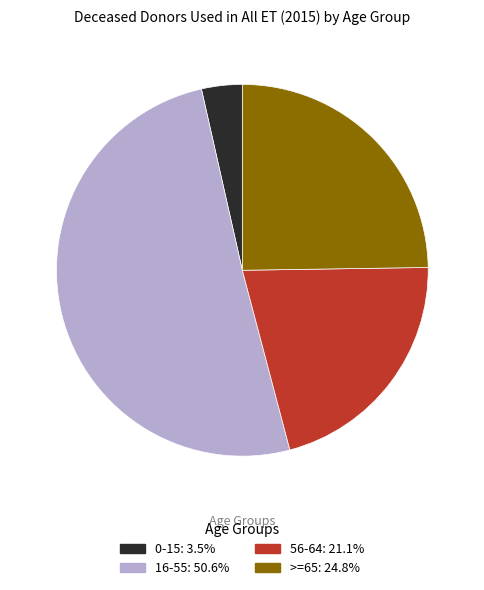

How many segments does this pie chart have?

4